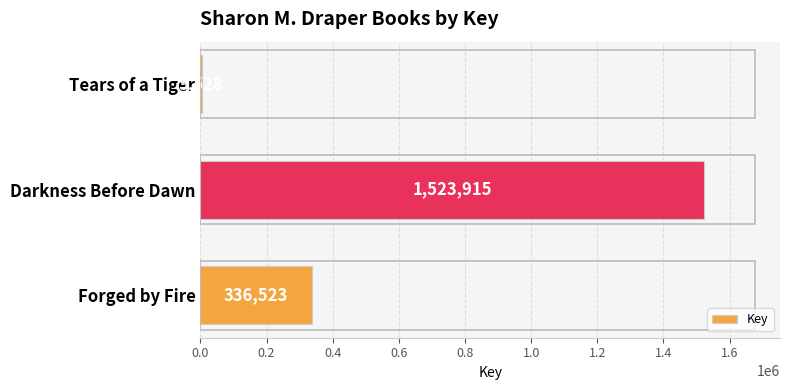

The chart shows a value of 1523915 at Darkness Before Dawn. True or false?

True